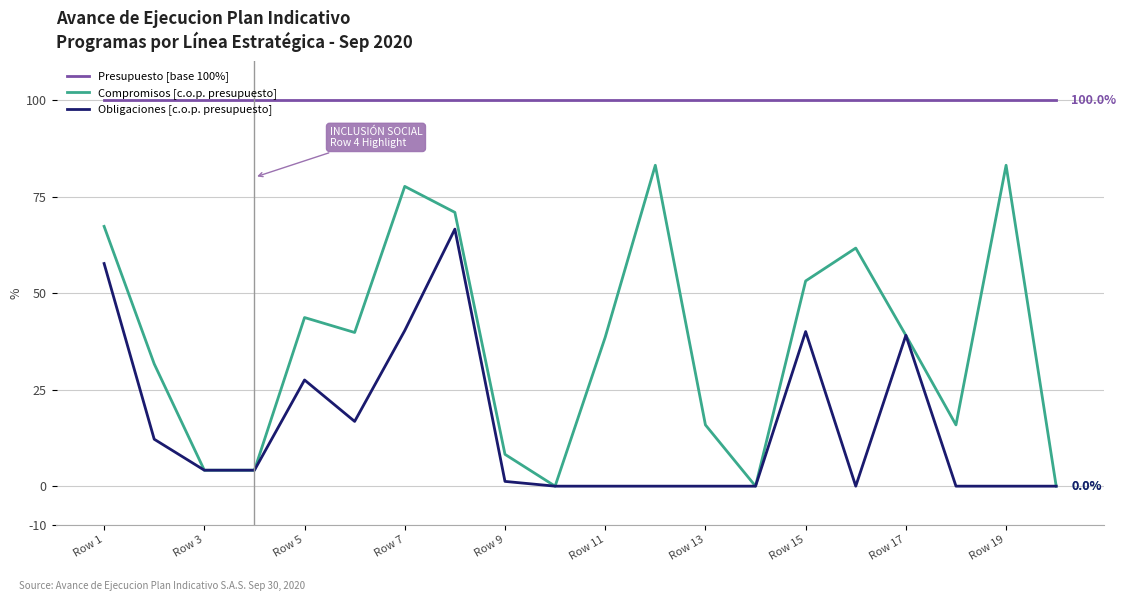

Which series has the largest total across all categories?

Presupuesto [base 100%]